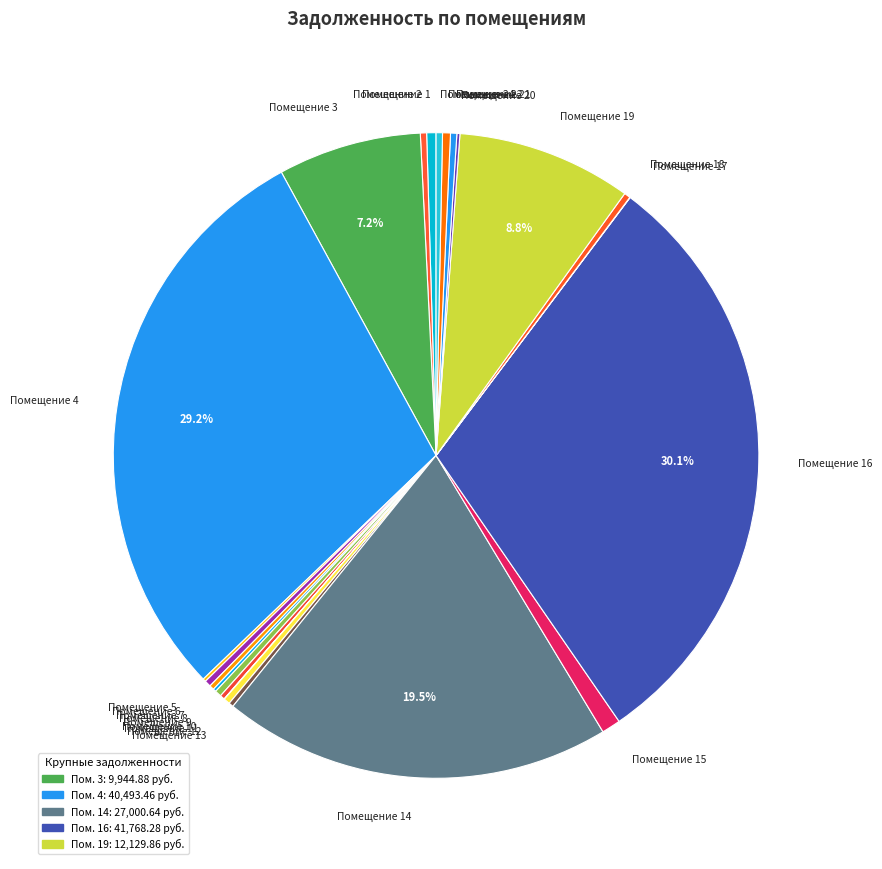

What is the largest slice in the pie chart?

Помещение 16